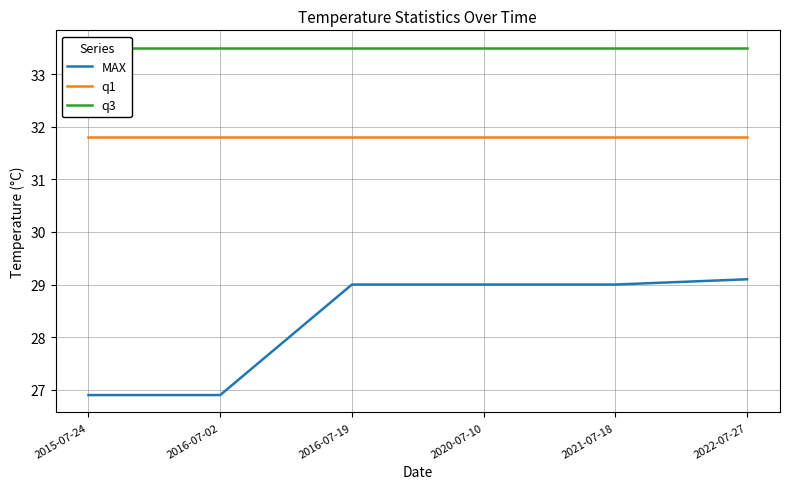

True or false: q1 has more than 2 points higher than both neighbors.

False